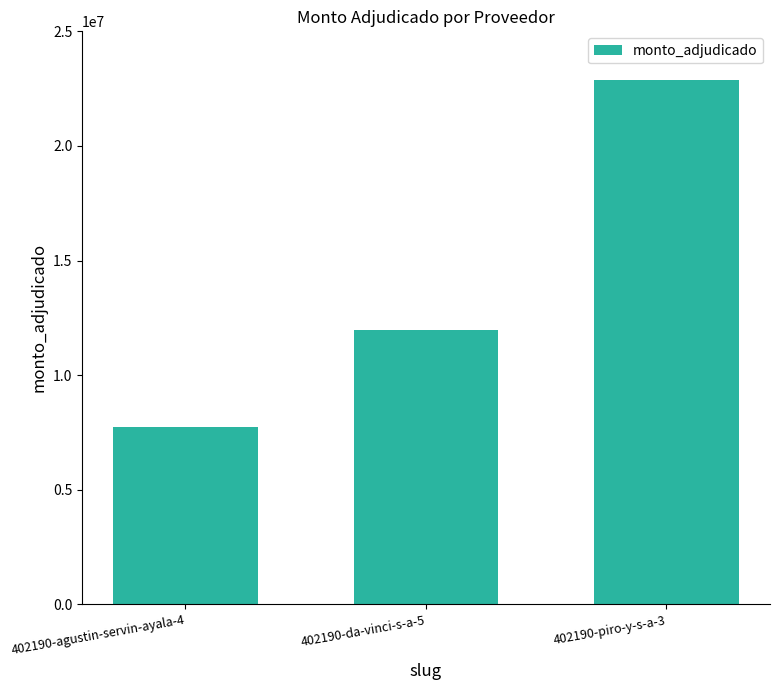

The chart shows a value of 39380216 at 402190-piro-y-s-a-3. True or false?

False